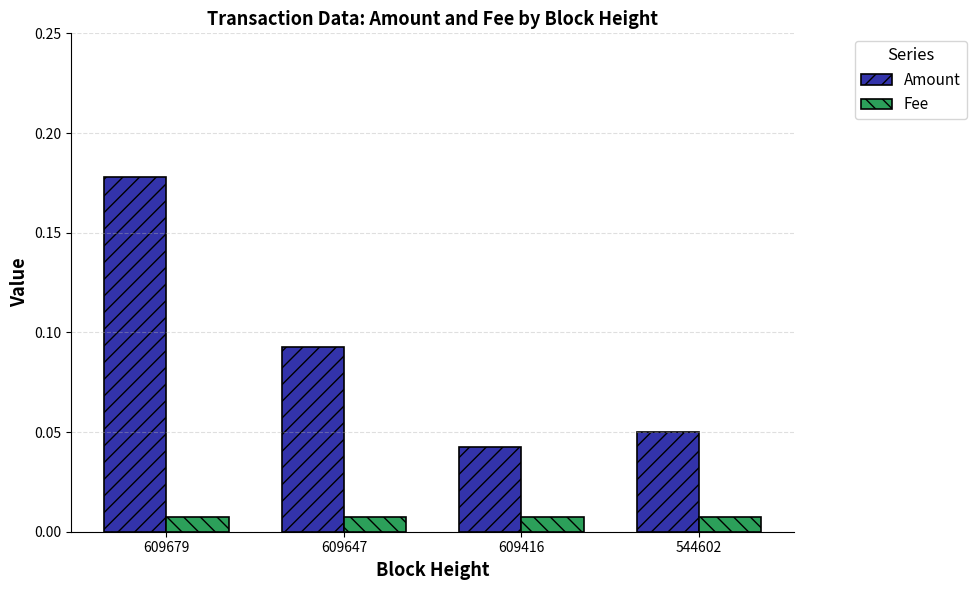

Which series has the largest range (max minus min)?

Amount